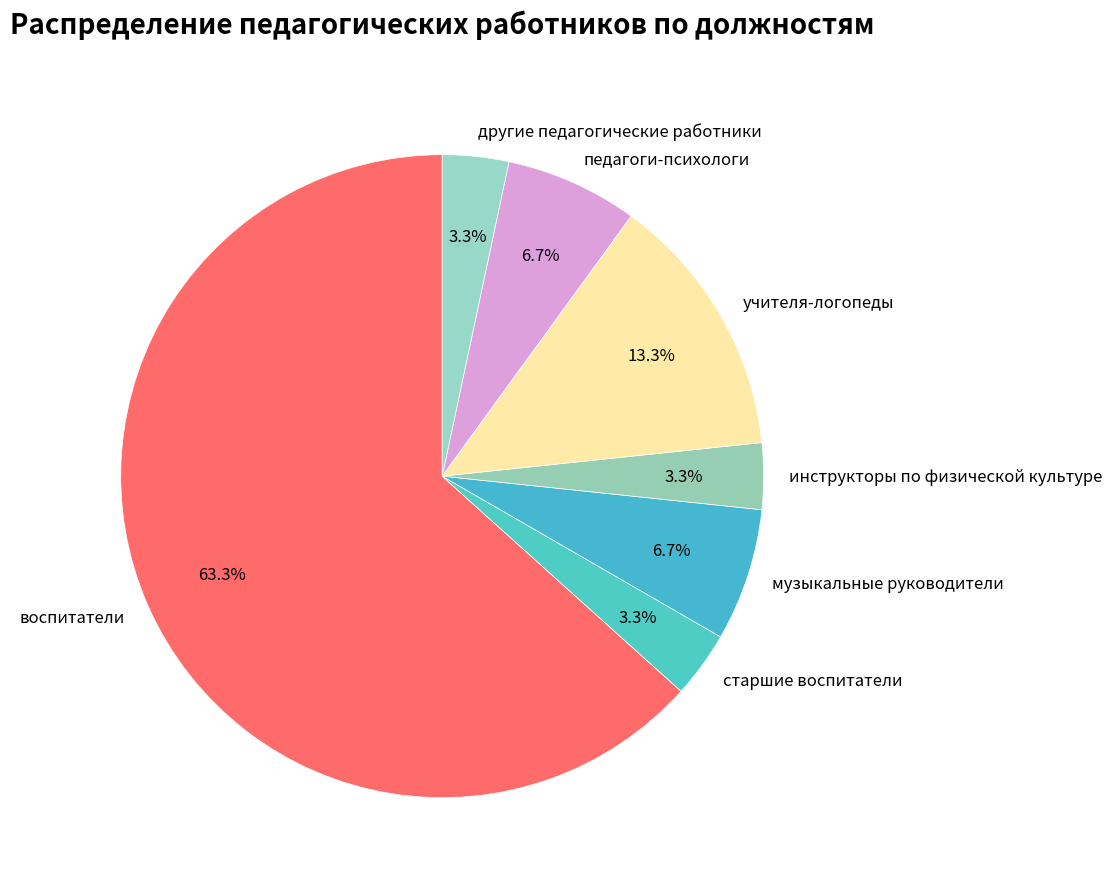

Between инструкторы по физической культуре and педагоги-психологи, which is larger?

педагоги-психологи